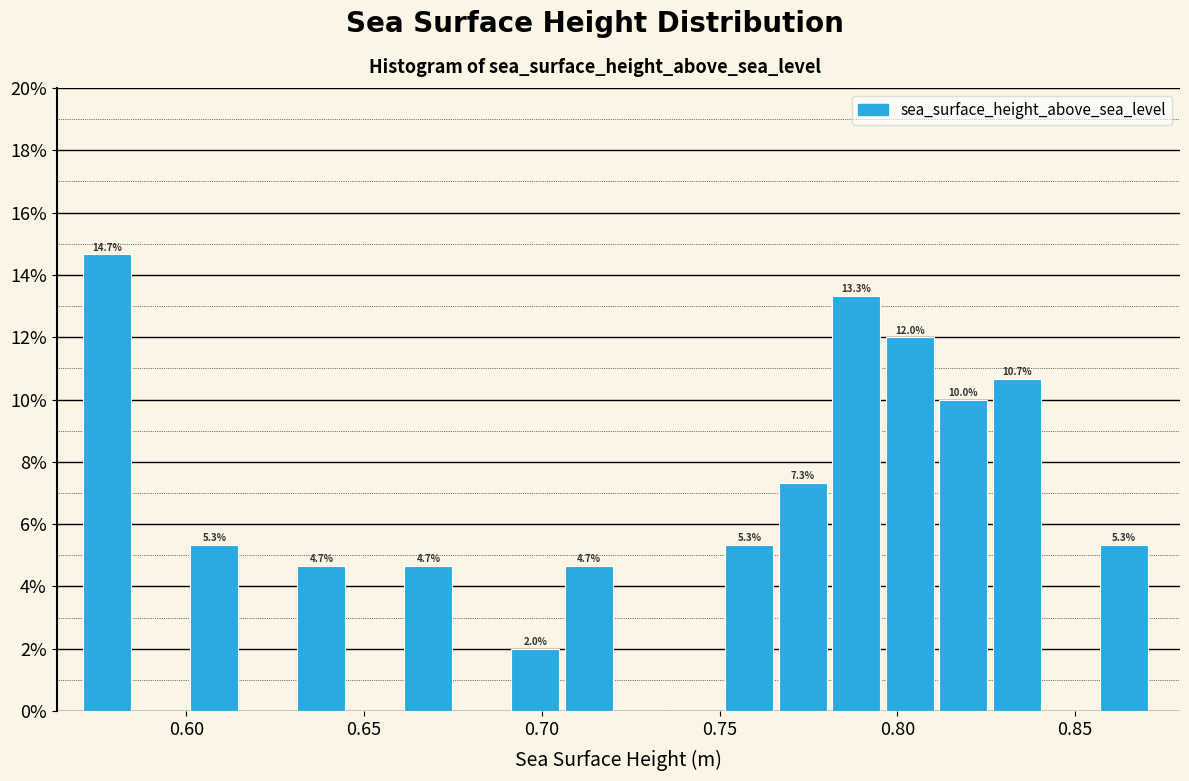

Read against the x-axis, roughly where is the centre of the tallest bar?

0.580